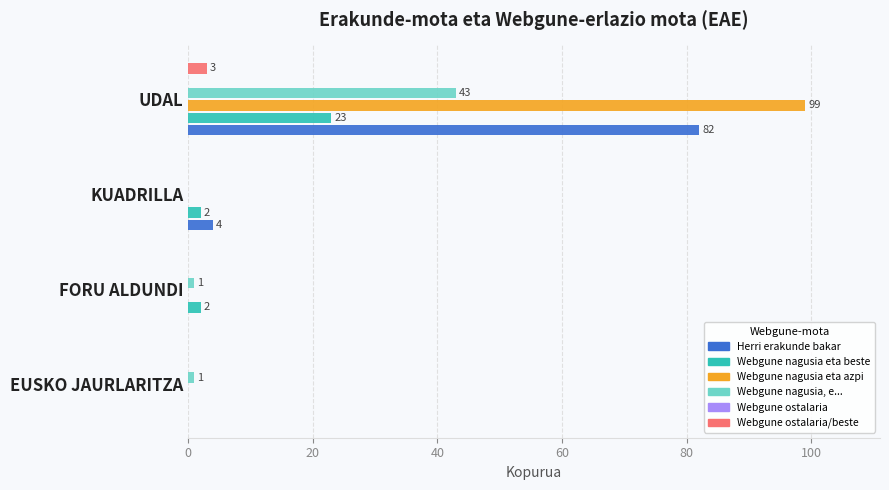

Is the value of Webgune ostalaria/beste at KUADRILLA greater than the value of Webgune nagusia eta azpi at KUADRILLA?

No